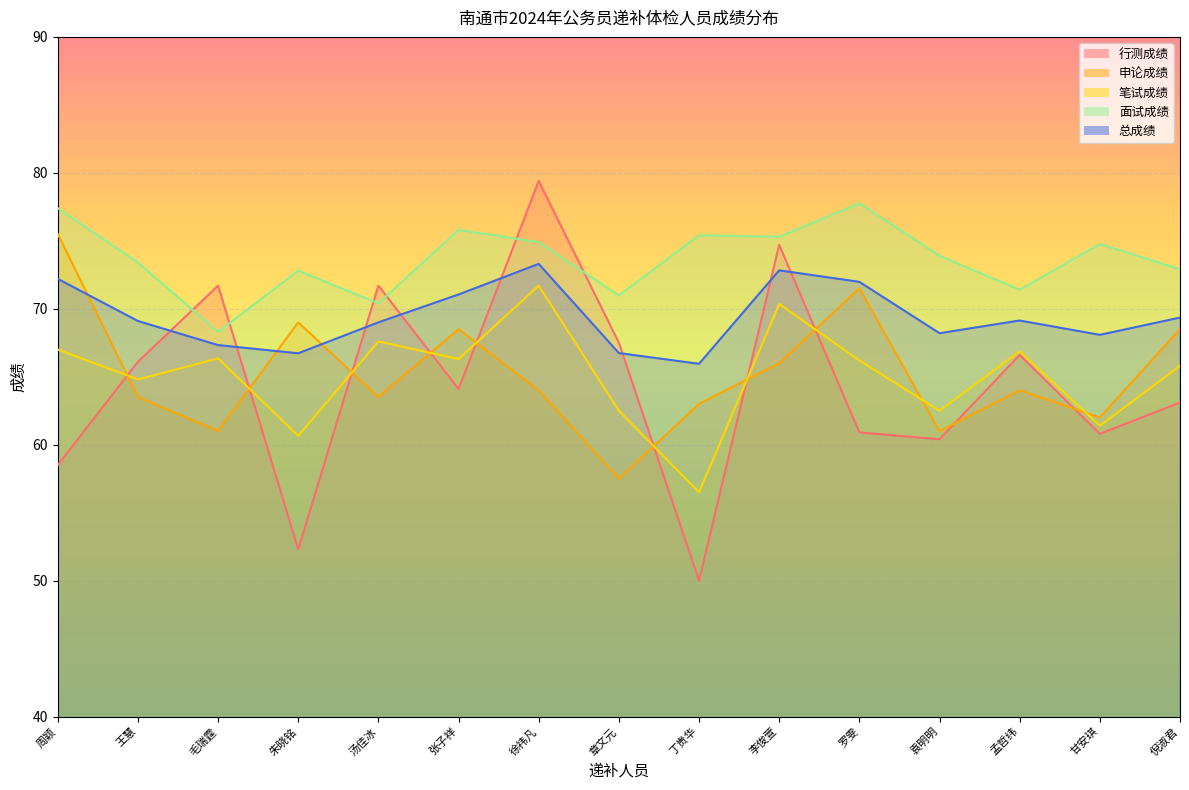

Reading left to right, extract all data points from this chart.

行测成绩: 58.5	66.1	71.7	52.3	71.7	64.1	79.4	67.5	50.0	74.7	60.9	60.4	66.6	60.8	63.1
申论成绩: 75.5	63.5	61.0	69.0	63.5	68.5	64.0	57.5	63.0	66.0	71.5	61.0	64.0	62.0	68.5
笔试成绩: 67.0	64.8	66.3	60.6	67.6	66.3	71.7	62.5	56.5	70.3	66.2	62.5	66.9	61.4	65.8
面试成绩: 77.4	73.4	68.3	72.8	70.4	75.8	74.9	71.0	75.4	75.3	77.8	73.9	71.4	74.8	72.9
总成绩: 72.2	69.1	67.3	66.7	69.0	71.0	73.3	66.7	66.0	72.8	72.0	68.2	69.1	68.1	69.3